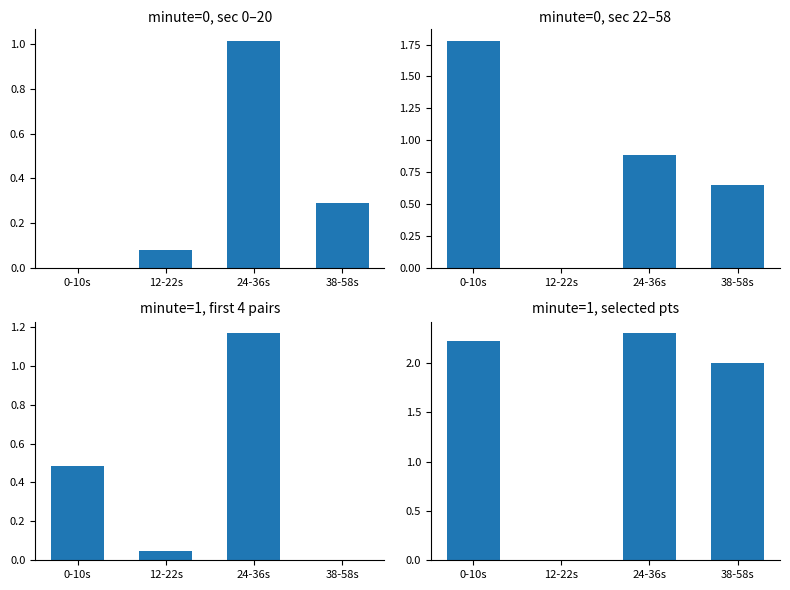

Which category has the lowest value across all series?

12-22s